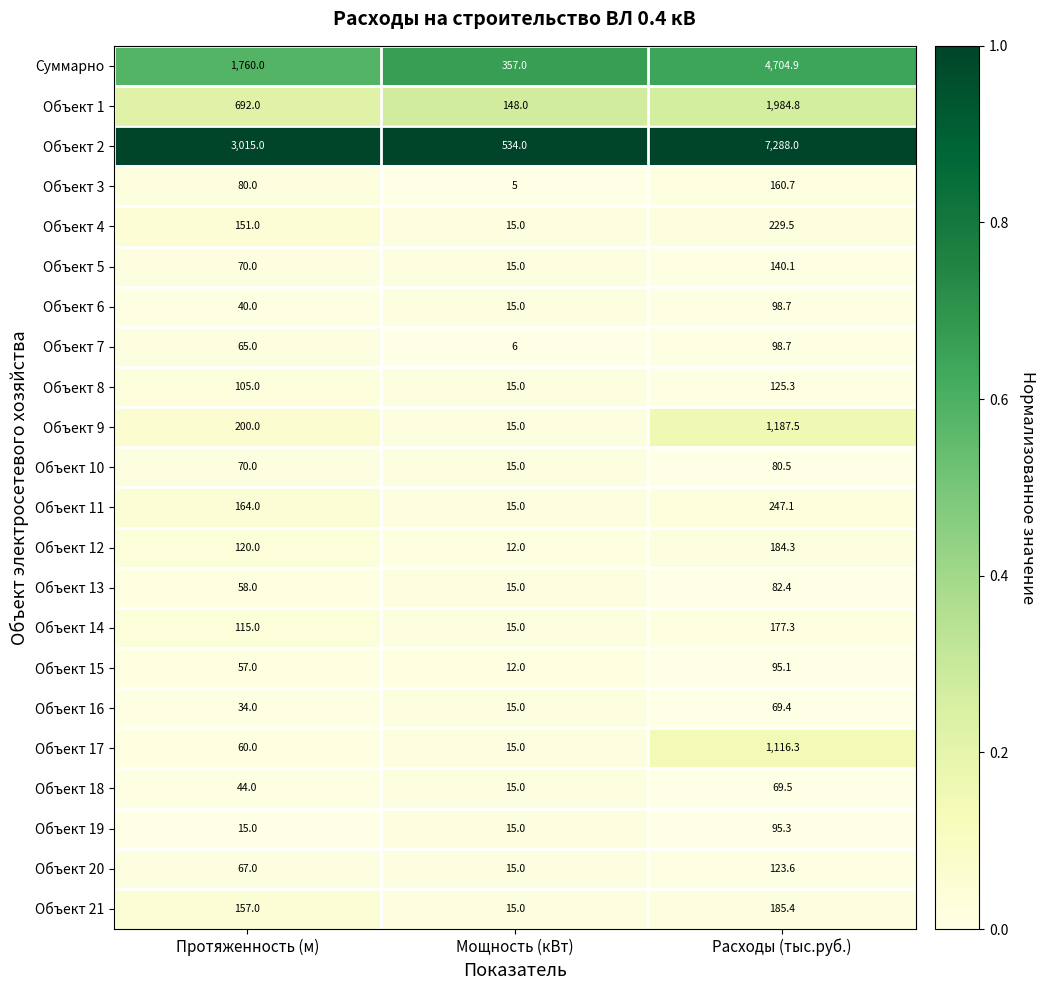

Which series has the largest range (max minus min)?

Объект 2